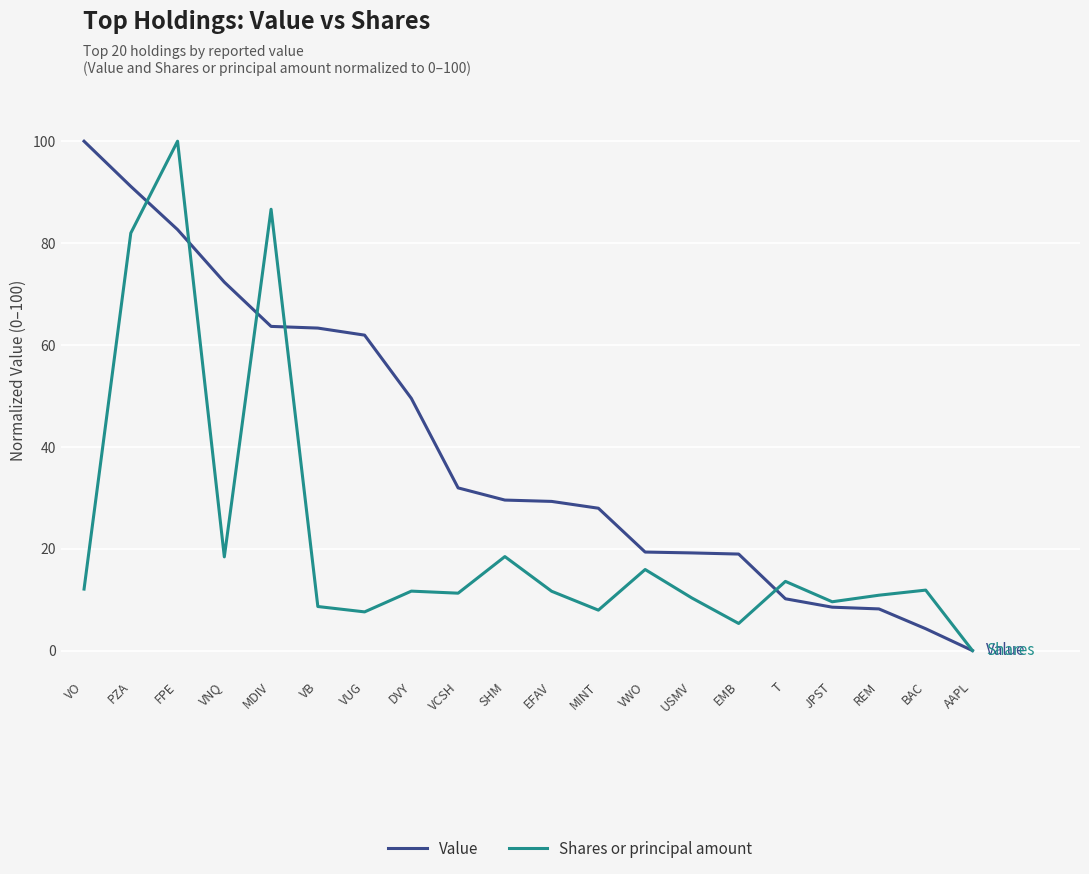

What is the difference between the Shares or principal amount values at EMB and VUG?

2.3